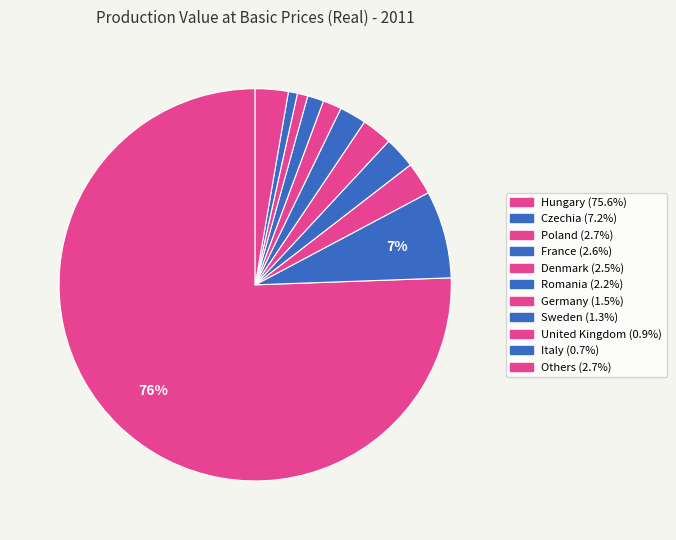

Count the number of slices in the pie.

11